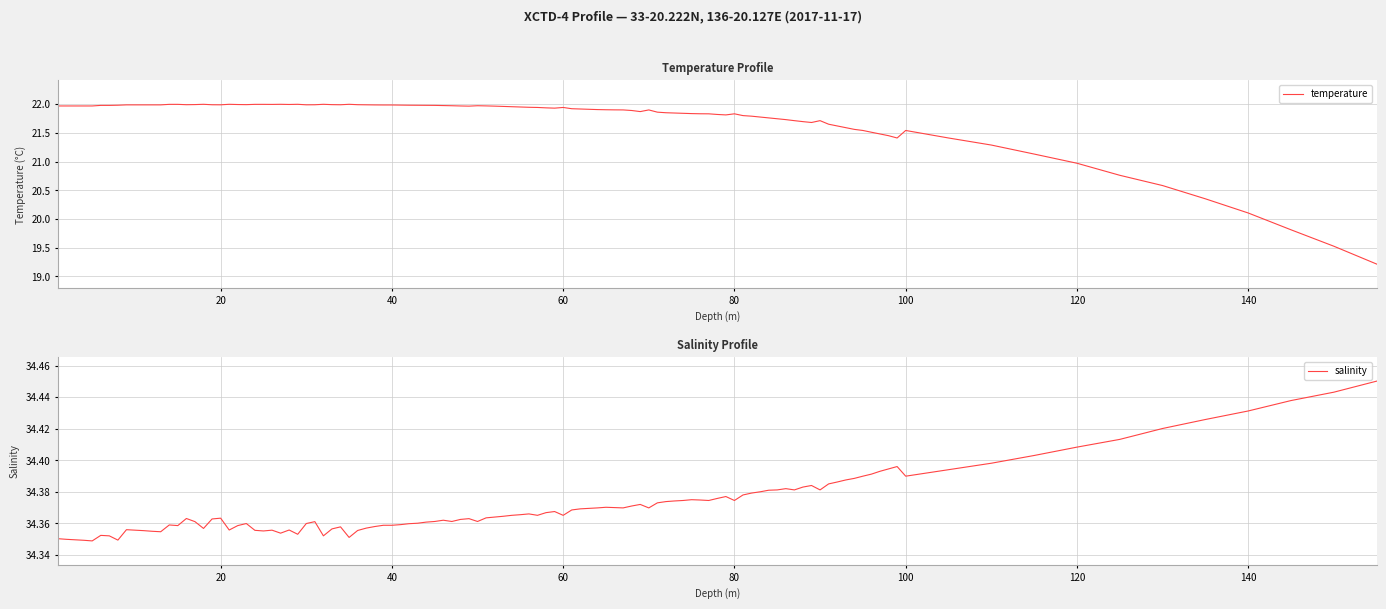

Count the salinity values in the range 34 to 35.

111